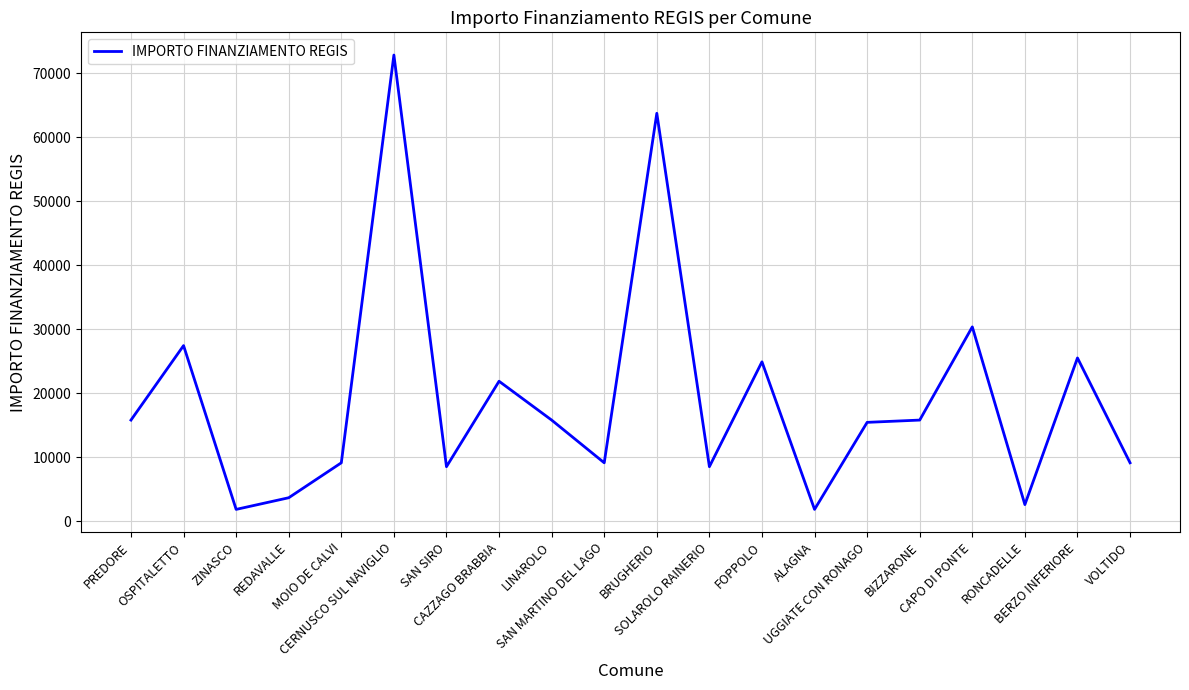

Reading left to right, list all the values displayed in this chart.

PREDORE=15782	OSPITALETTO=27424	ZINASCO=1821	REDAVALLE=3642	MOIO DE CALVI=9105	CERNUSCO SUL NAVIGLIO=72840	SAN SIRO=8498	CAZZAGO BRABBIA=21852	LINAROLO=15782	SAN MARTINO DEL LAGO=9105	BRUGHERIO=63735	SOLAROLO RAINERIO=8498	FOPPOLO=24887	ALAGNA=1821	UGGIATE CON RONAGO=15426	BIZZARONE=15782	CAPO DI PONTE=30350	RONCADELLE=2571	BERZO INFERIORE=25494	VOLTIDO=9105